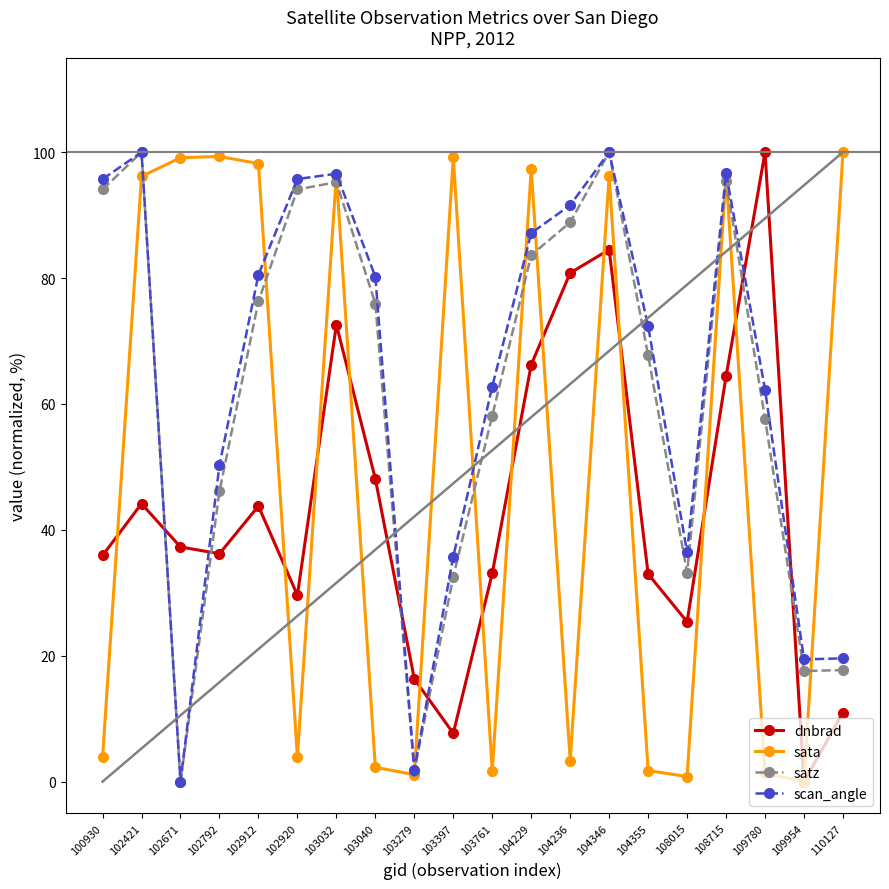

In scan_angle, how many points are higher than both neighbors (excluding endpoints)?

4